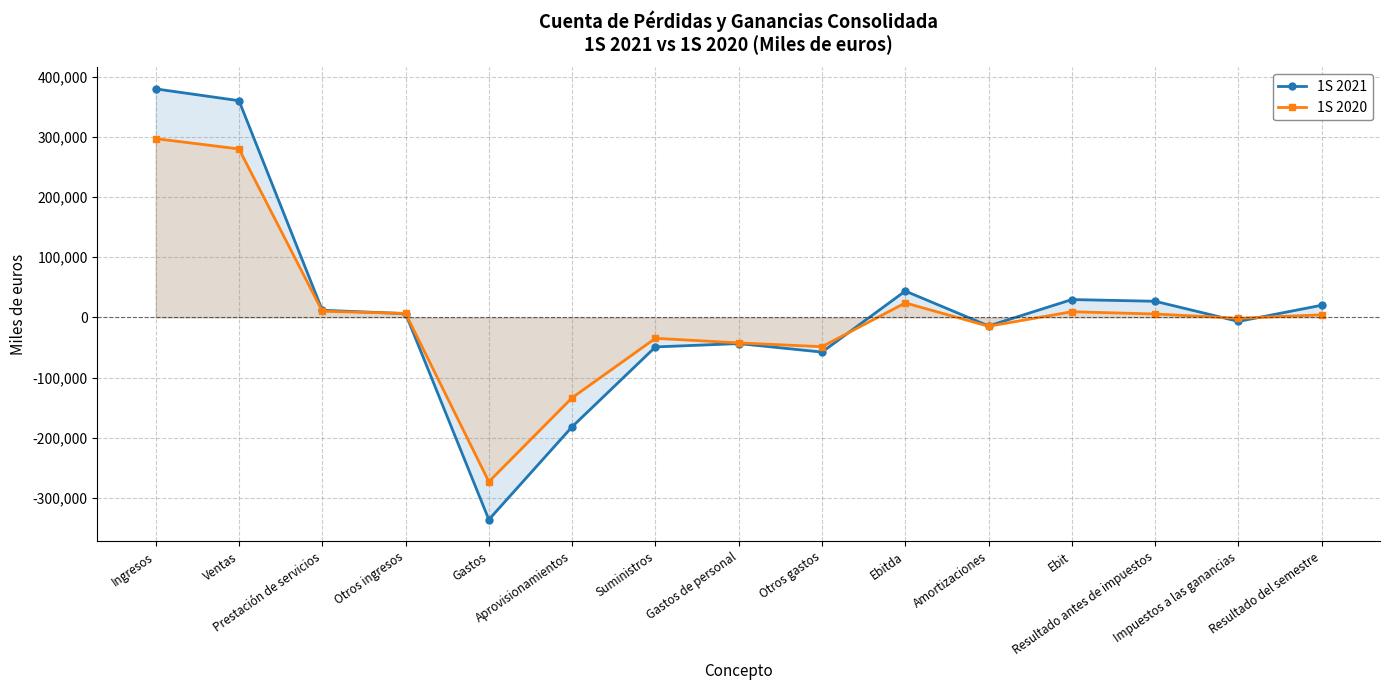

How many intersections are there between 1S 2020 and 1S 2021?

4